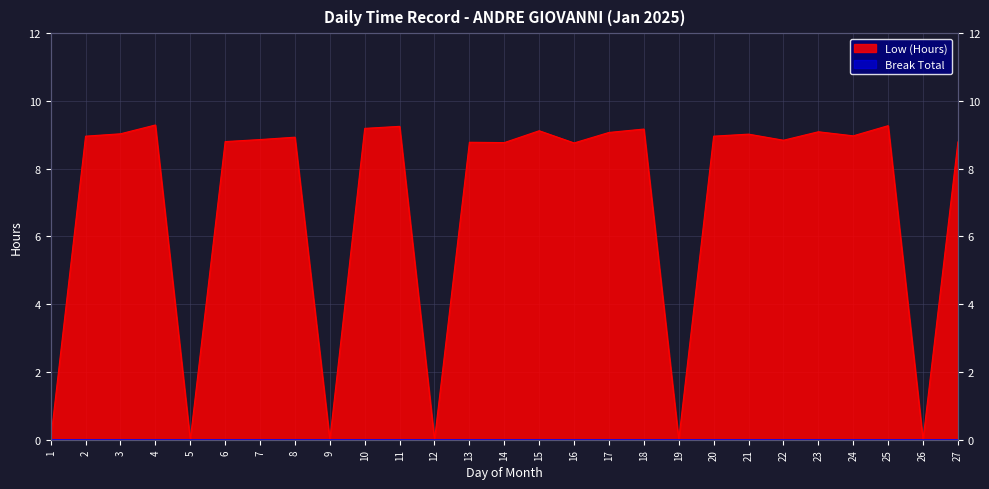

Where is the first local maximum?

4